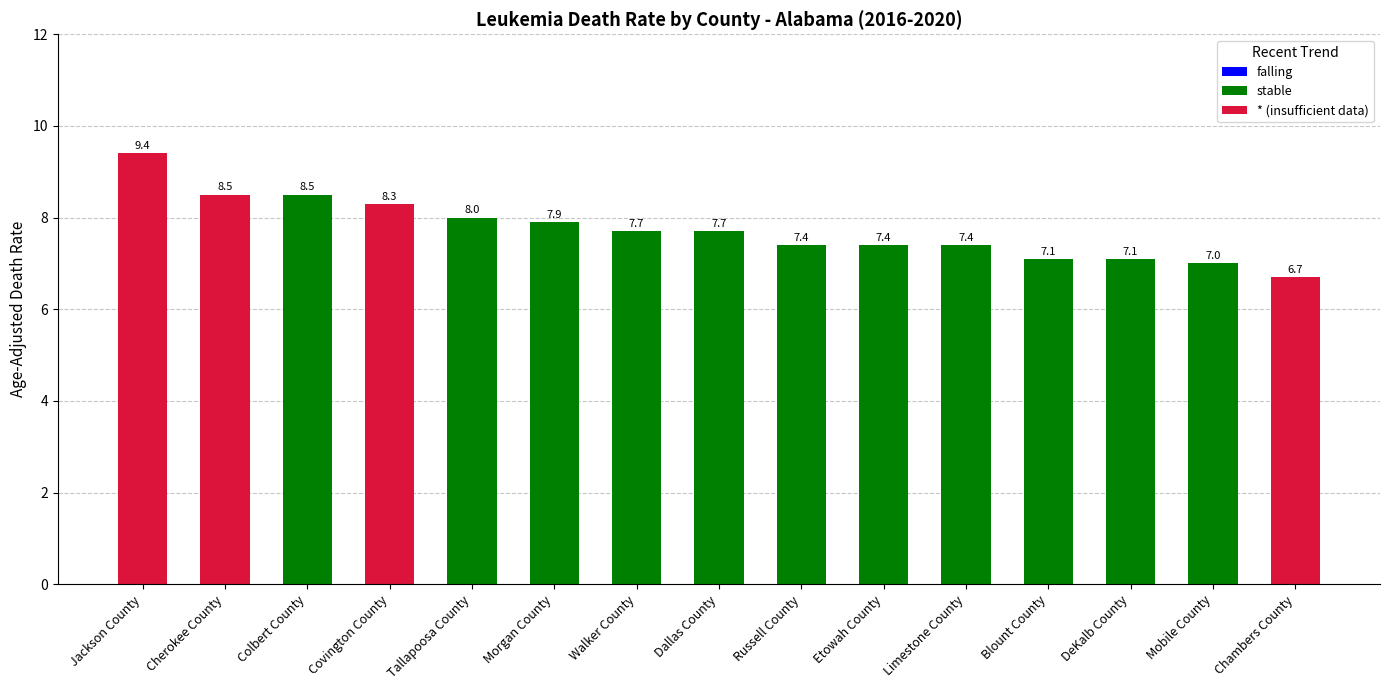

Reading left to right, transcribe all the data shown in this chart.

falling: Jackson County=0.0	Cherokee County=0.0	Colbert County=0.0	Covington County=0.0	Tallapoosa County=0.0	Morgan County=0.0	Walker County=0.0	Dallas County=0.0	Russell County=0.0	Etowah County=0.0	Limestone County=0.0	Blount County=0.0	DeKalb County=0.0	Mobile County=0.0	Chambers County=0.0
stable: Jackson County=0.0	Cherokee County=0.0	Colbert County=8.5	Covington County=0.0	Tallapoosa County=8.0	Morgan County=7.9	Walker County=7.7	Dallas County=7.7	Russell County=7.4	Etowah County=7.4	Limestone County=7.4	Blount County=7.1	DeKalb County=7.1	Mobile County=7.0	Chambers County=0.0
* (insufficient data): Jackson County=9.4	Cherokee County=8.5	Colbert County=0.0	Covington County=8.3	Tallapoosa County=0.0	Morgan County=0.0	Walker County=0.0	Dallas County=0.0	Russell County=0.0	Etowah County=0.0	Limestone County=0.0	Blount County=0.0	DeKalb County=0.0	Mobile County=0.0	Chambers County=6.7